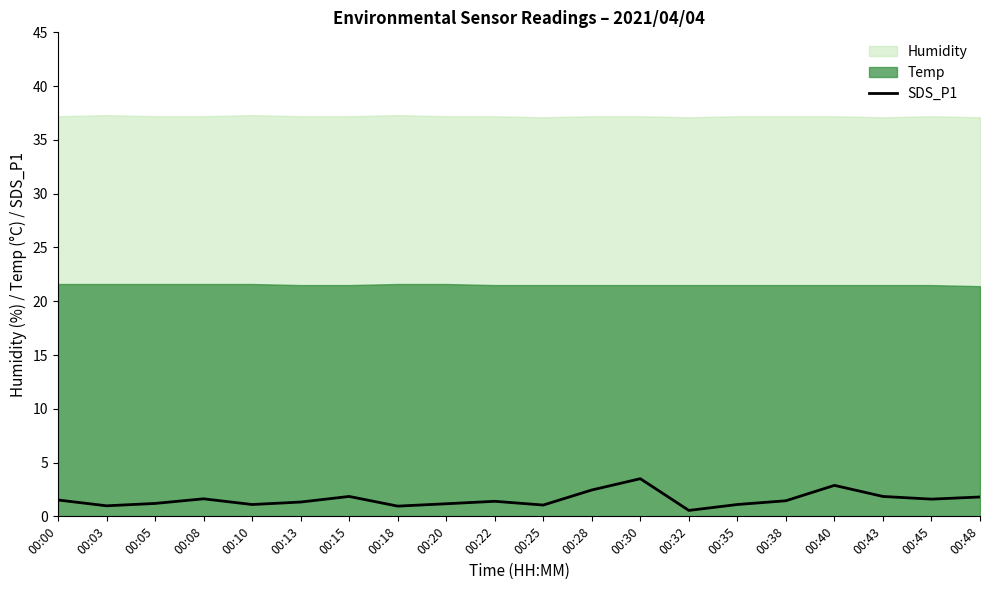

Is it true that the value at 00:08 is 1.6?

True